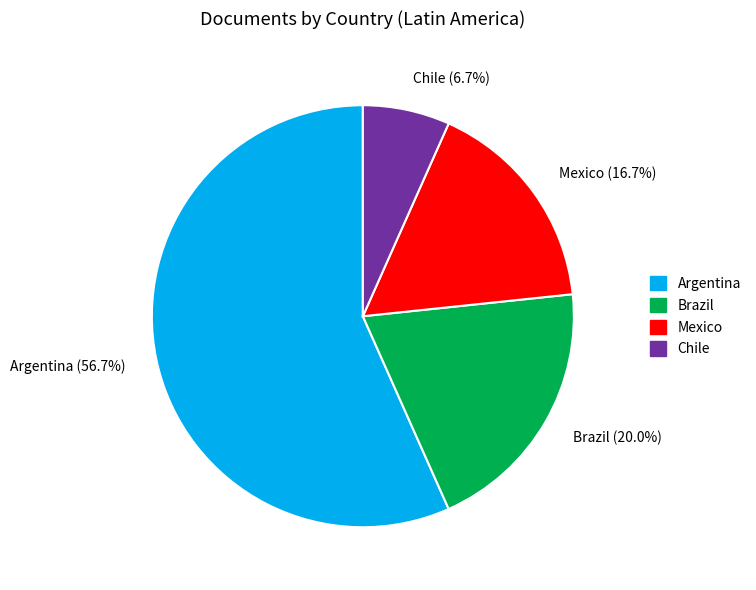

To the nearest percent, what is the combined percentage of Mexico and Chile?

23%